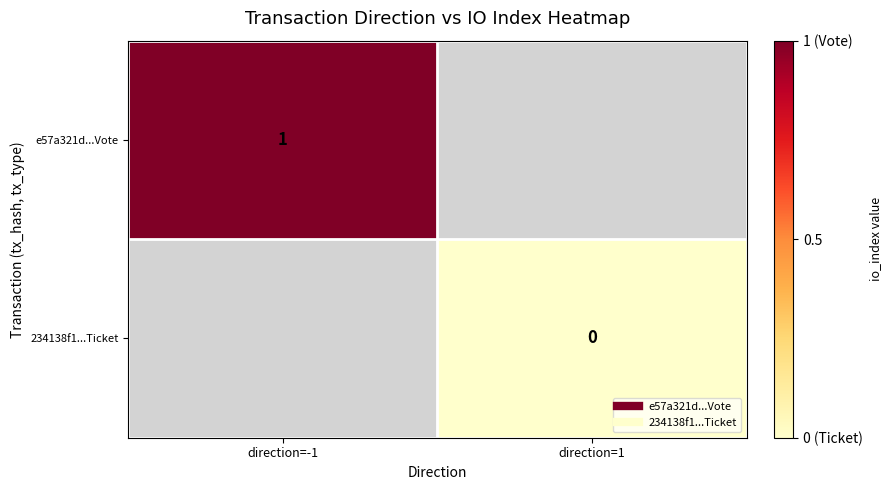

Which has a higher value, direction=1 or direction=-1?

direction=-1